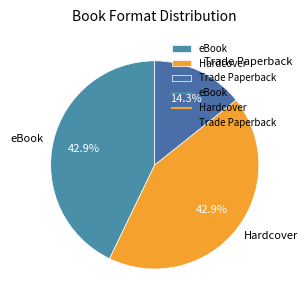

True or false: Hardcover accounts for 43% of the total.

True